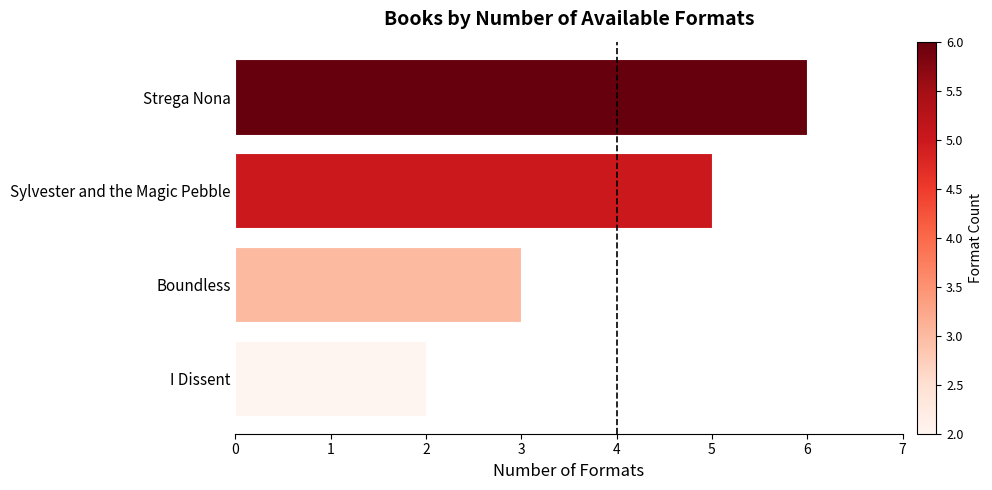

List the labels in order of value, largest first.

Strega Nona, Sylvester and the Magic Pebble, Boundless, I Dissent